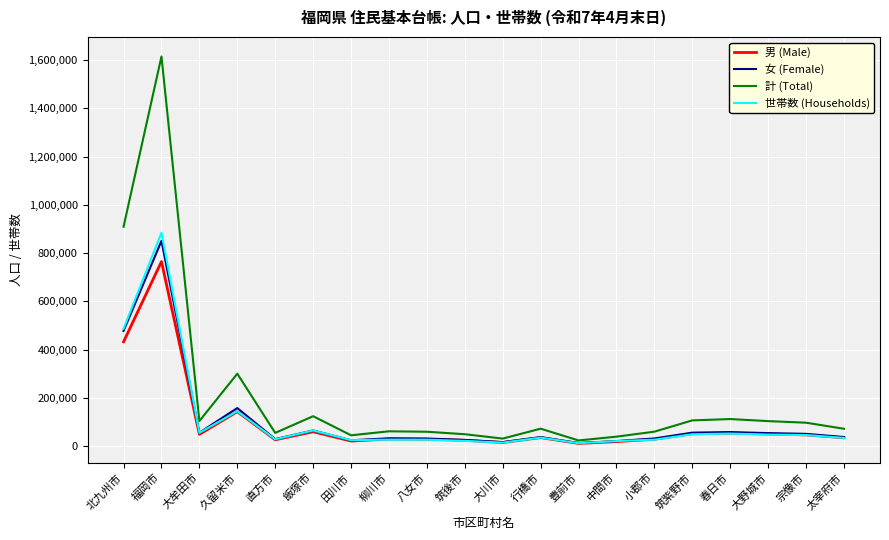

List the series in order of their peak value, highest first.

計 (Total), 世帯数 (Households), 女 (Female), 男 (Male)